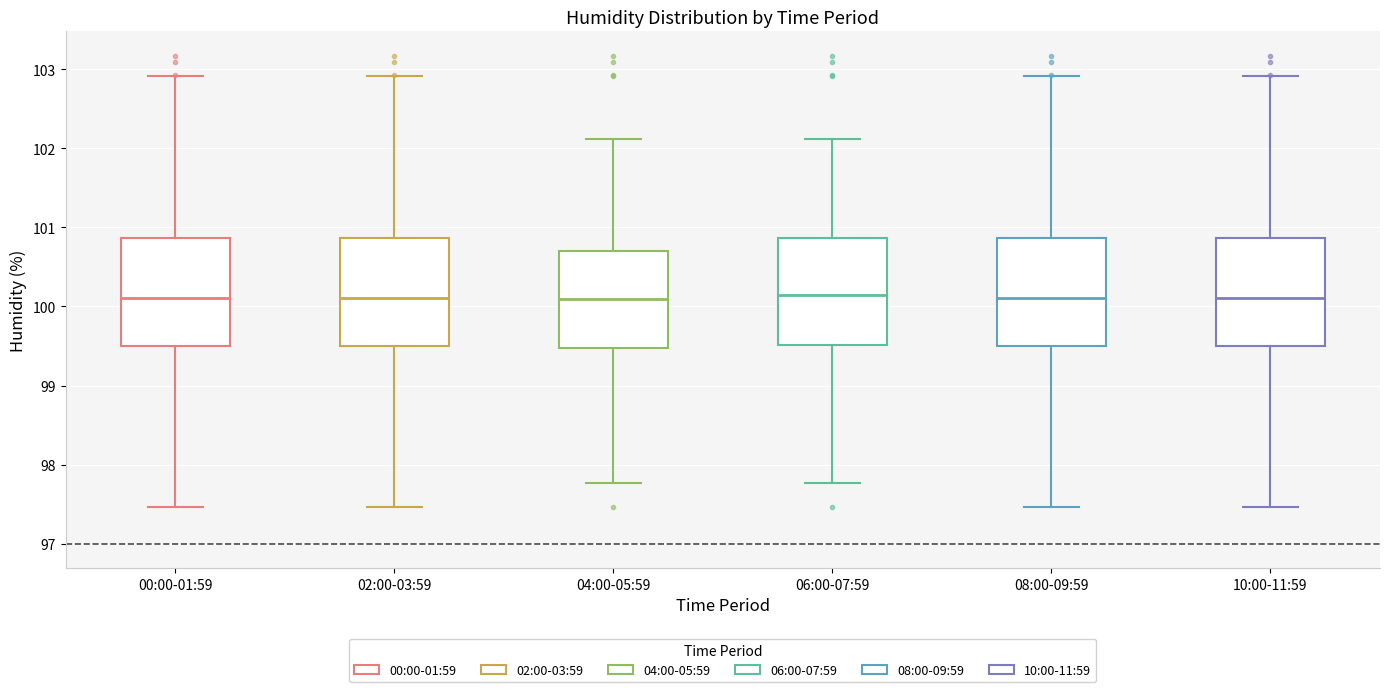

Reading left to right, read every box against the y-axis: the position of its median line, the range the box covers, and the ends of its whiskers. The values are not printed on the chart, so give them approximately, as read against the axis.

00:00-01:59: median 100.1, box 99.5 to 100.9, whiskers 97.5 to 102.9
02:00-03:59: median 100.1, box 99.5 to 100.9, whiskers 97.5 to 102.9
04:00-05:59: median 100.1, box 99.5 to 100.7, whiskers 97.8 to 102.1
06:00-07:59: median 100.1, box 99.5 to 100.9, whiskers 97.8 to 102.1
08:00-09:59: median 100.1, box 99.5 to 100.9, whiskers 97.5 to 102.9
10:00-11:59: median 100.1, box 99.5 to 100.9, whiskers 97.5 to 102.9